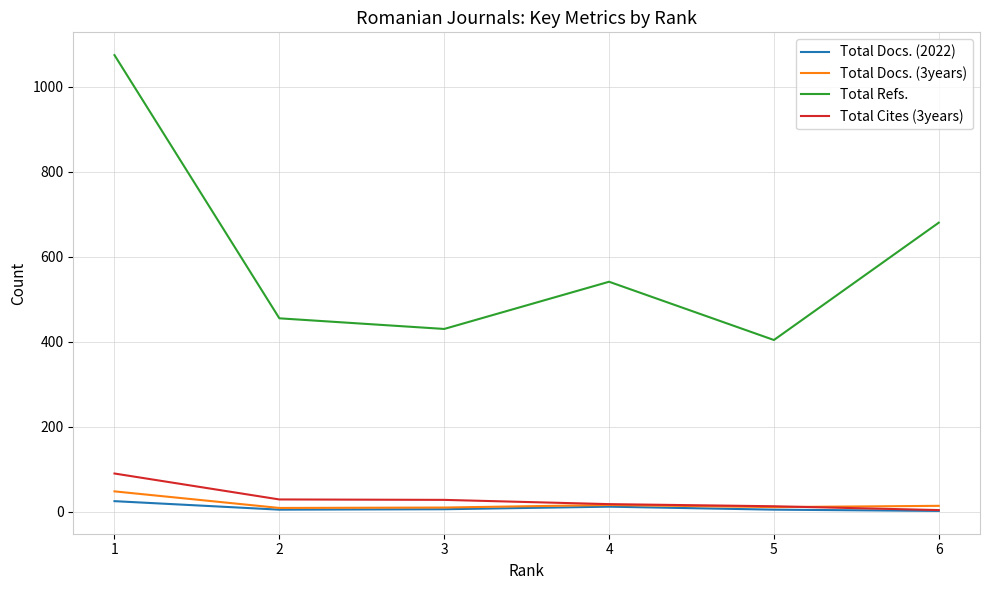

Which series has the widest spread of values?

Total Refs.